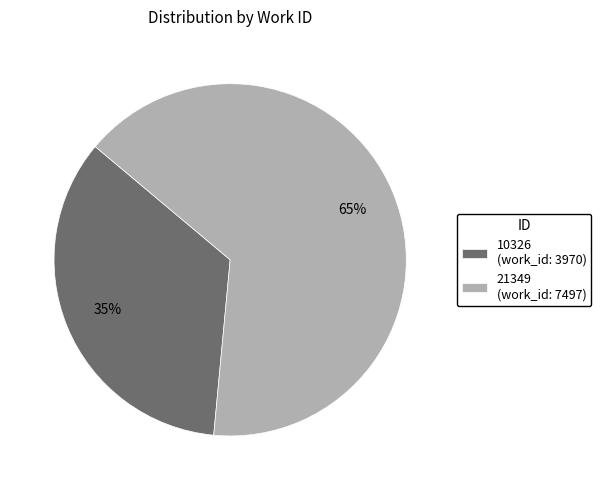

Count the number of slices in the pie.

2